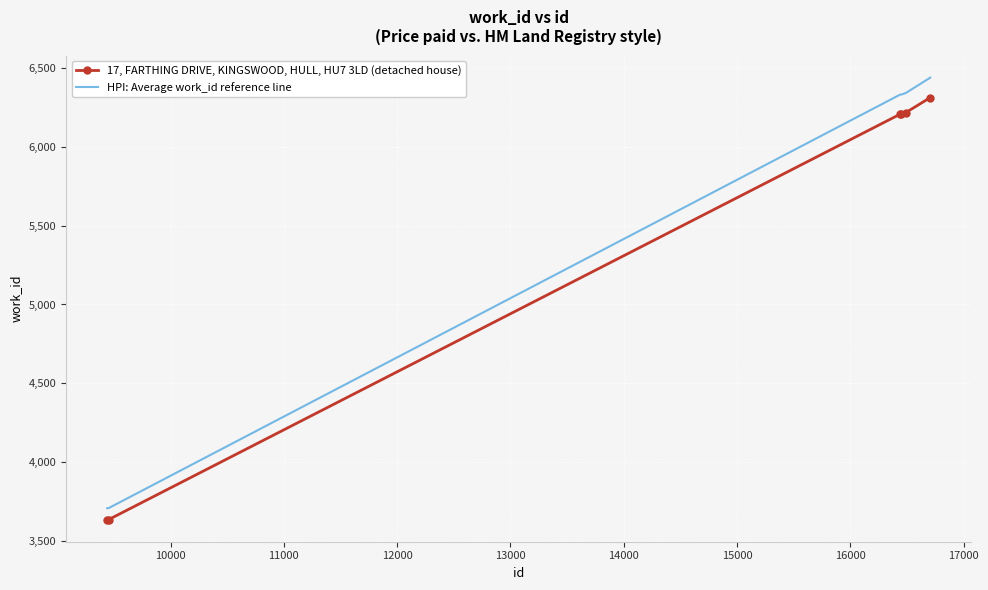

What is the difference between the maximum and second lowest values in the 17, FARTHING DRIVE, KINGSWOOD, HULL, HU7 3LD (detached house) series?

2676.0